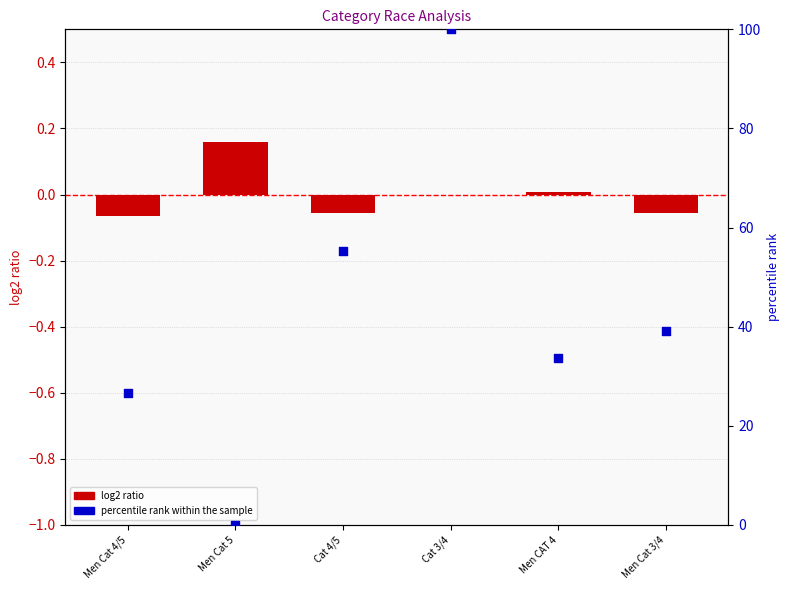

Which series contains the highest Y value?

percentile rank within the sample